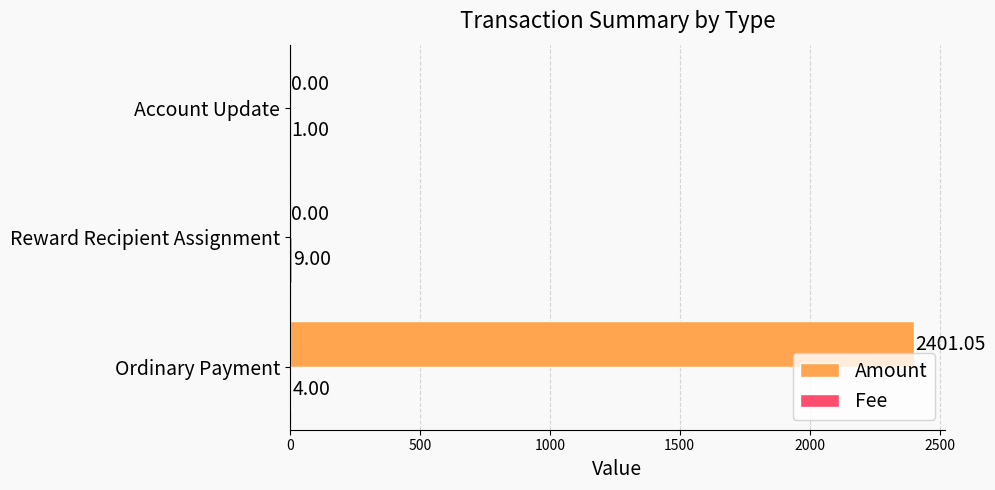

At which category is the sum across all series the highest?

Ordinary Payment